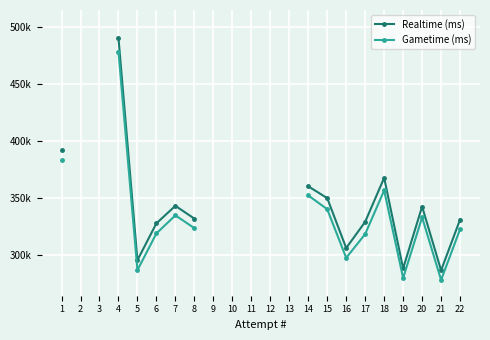

At which label is Gametime (ms) closest to 378122?

1